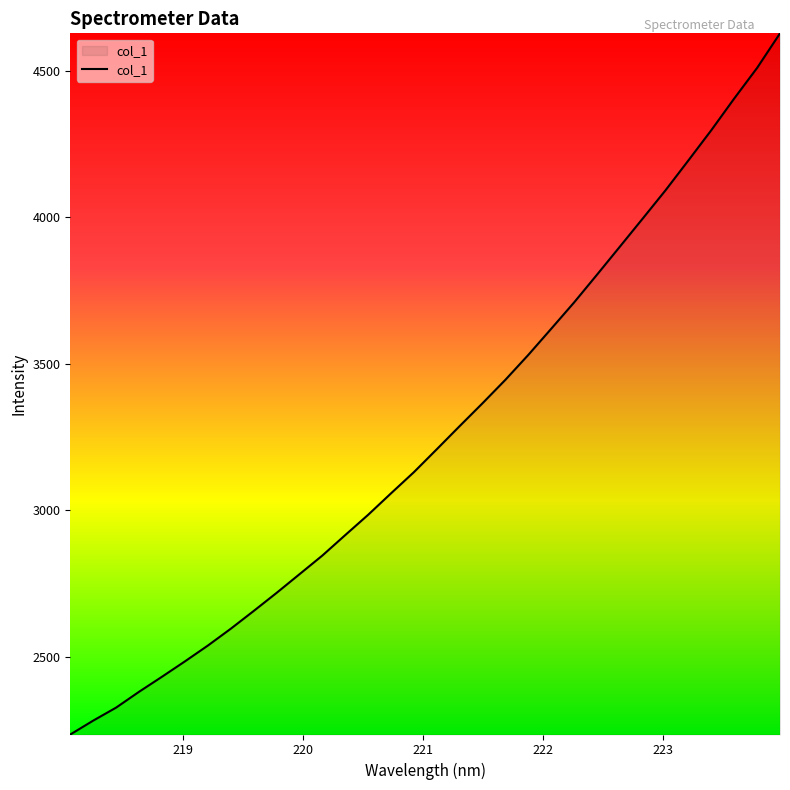

What is the difference between the maximum and minimum values?

2393.9